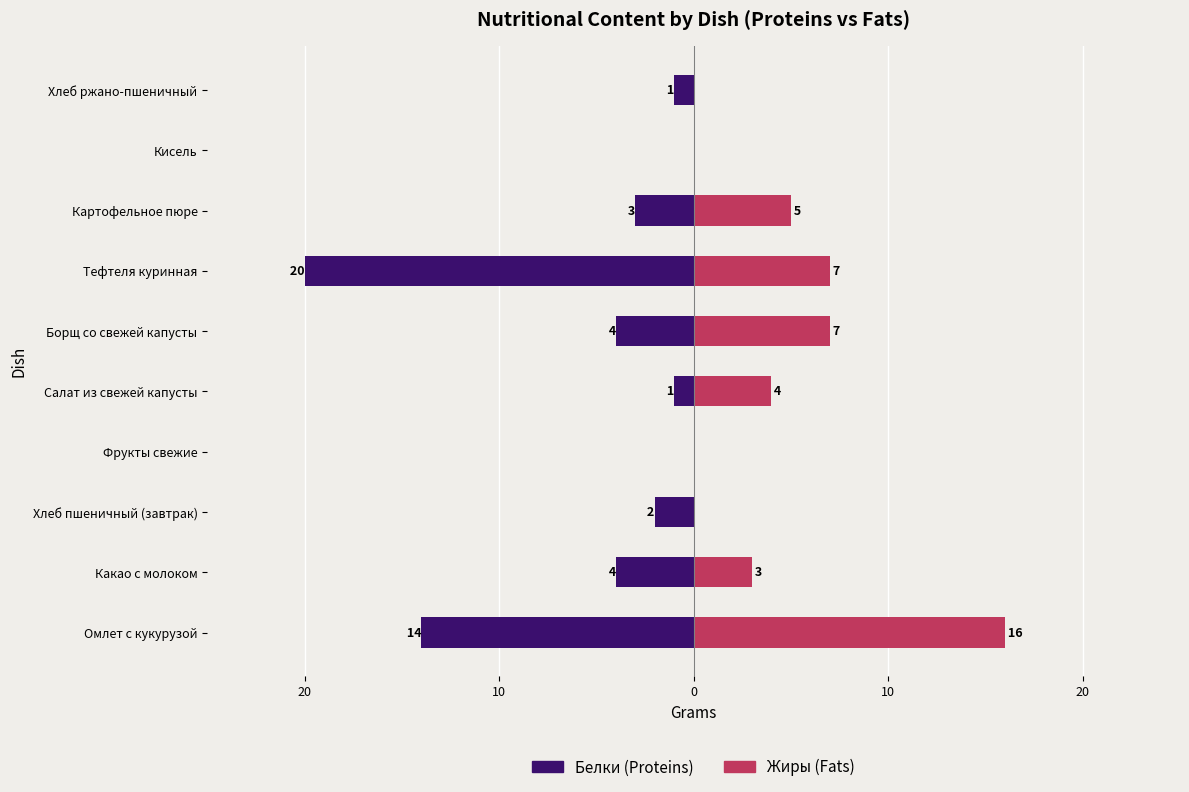

At how many categories does at least one series exceed -3?

10